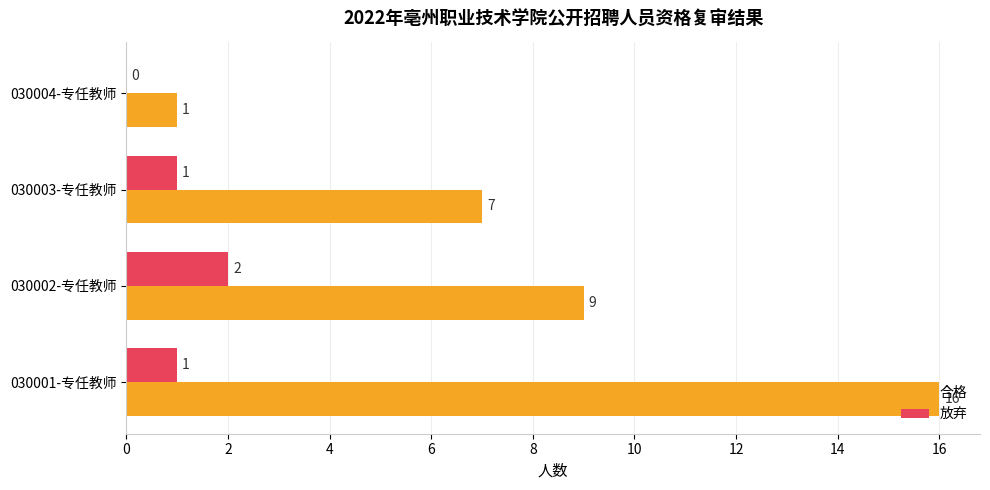

What is the maximum value for 合格?

16